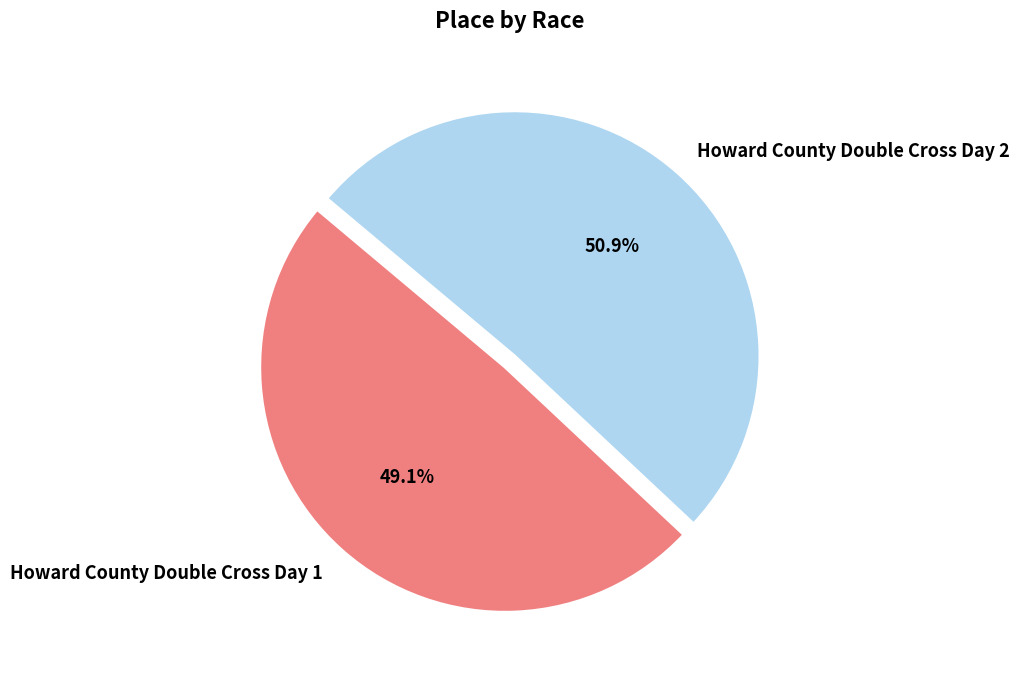

To the nearest percent, what is the average slice percentage?

50%